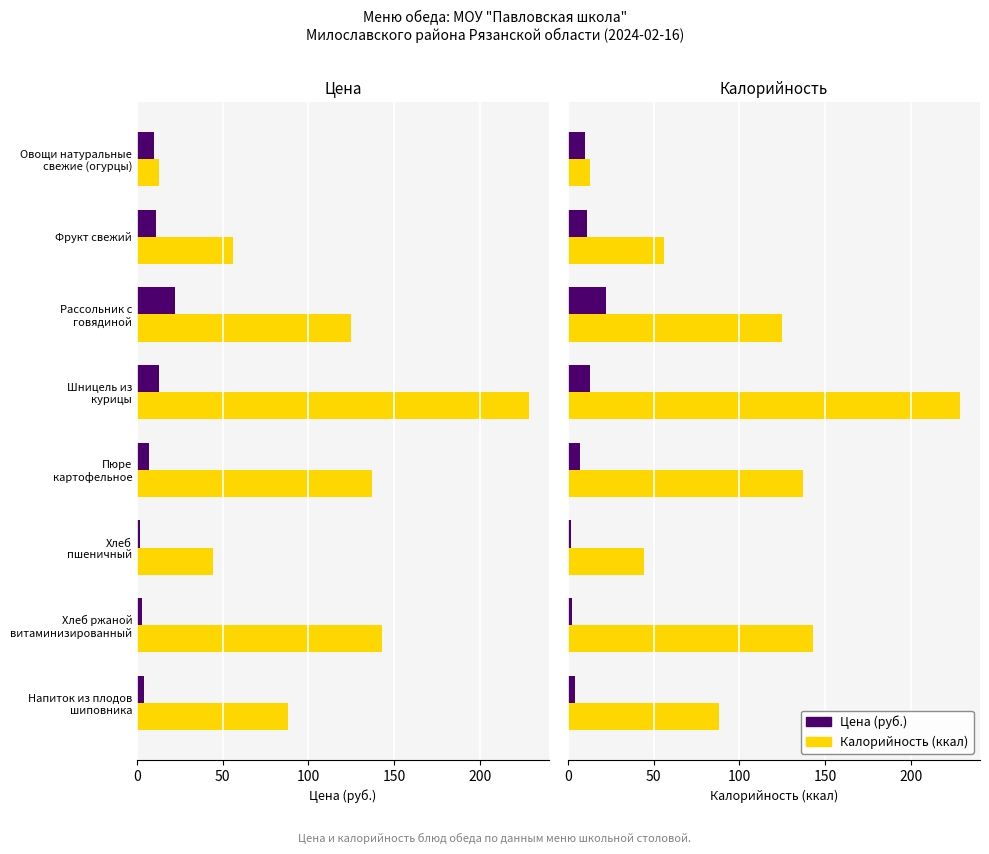

Between Фрукт свежий and Хлеб ржаной витаминизированный, which is larger?

Фрукт свежий